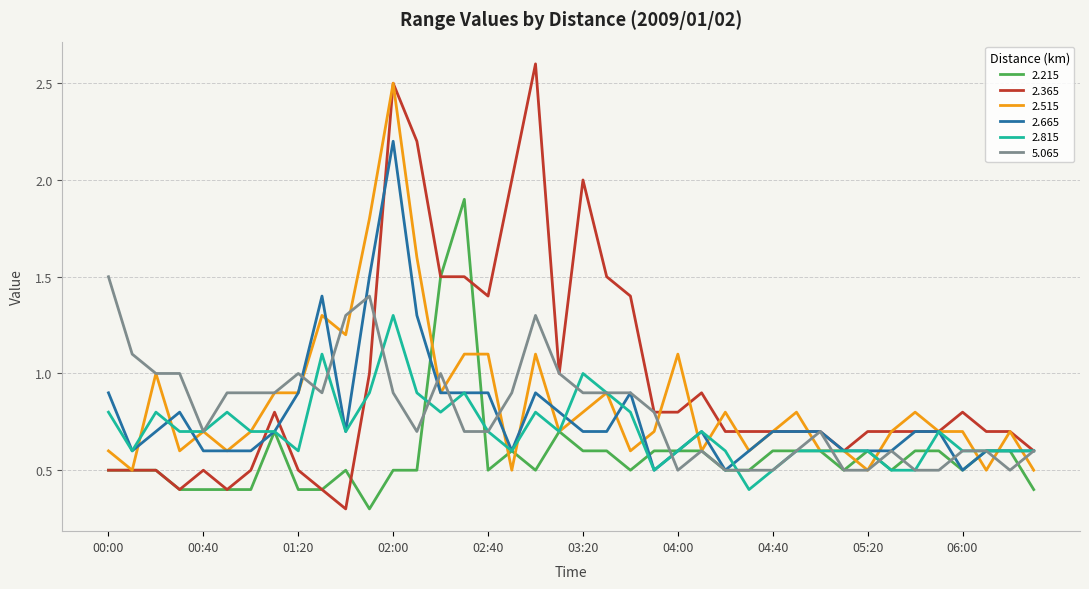

What is the lowest value of the 2.215 series?

0.3